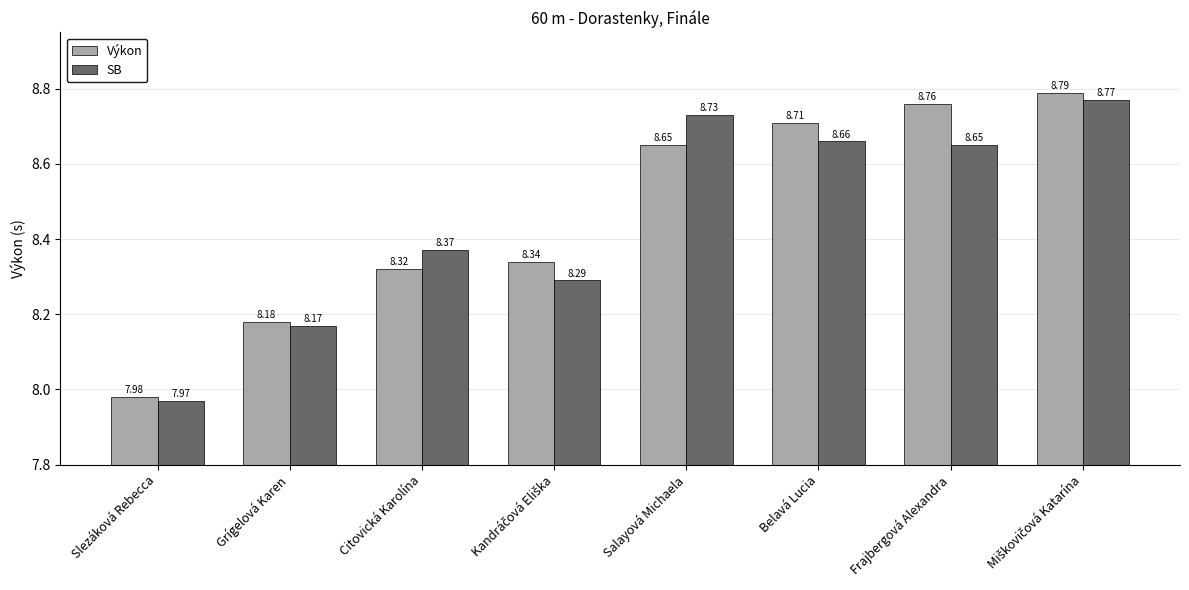

What is the smallest value displayed?

8.0